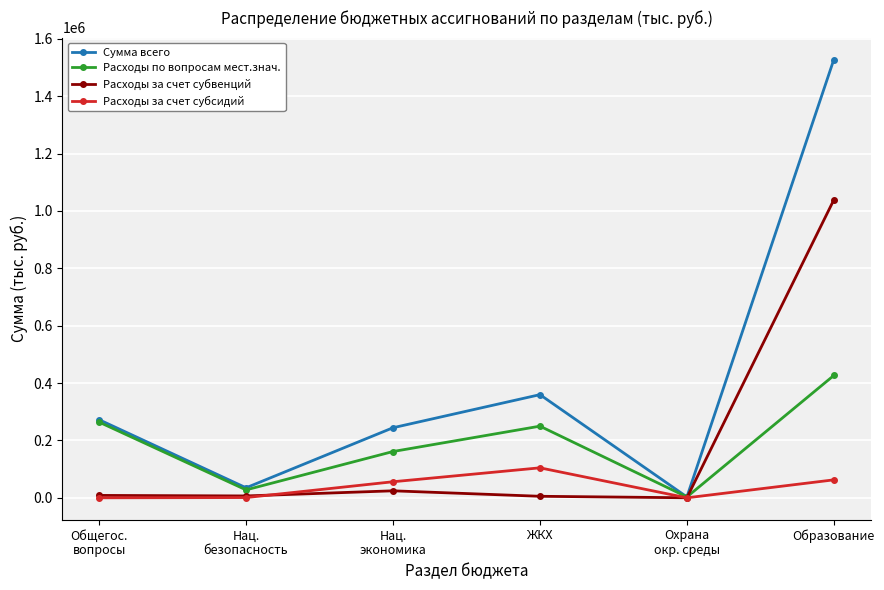

The value of Расходы за счет субсидий at ЖКХ is 104532.6. True or false?

True